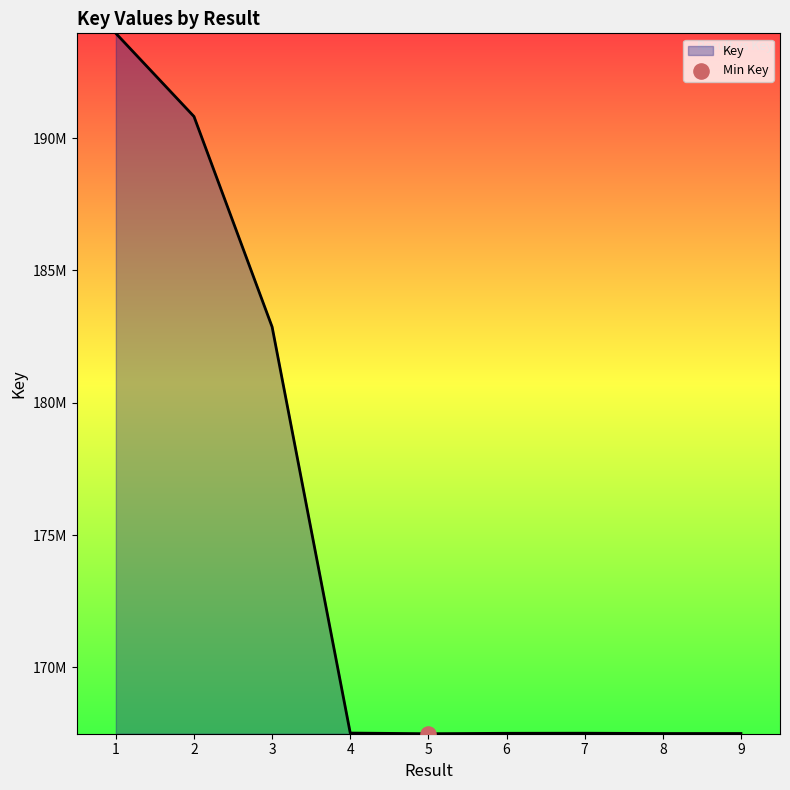

What is the ratio of the value at 9 to the value at 1?

0.9